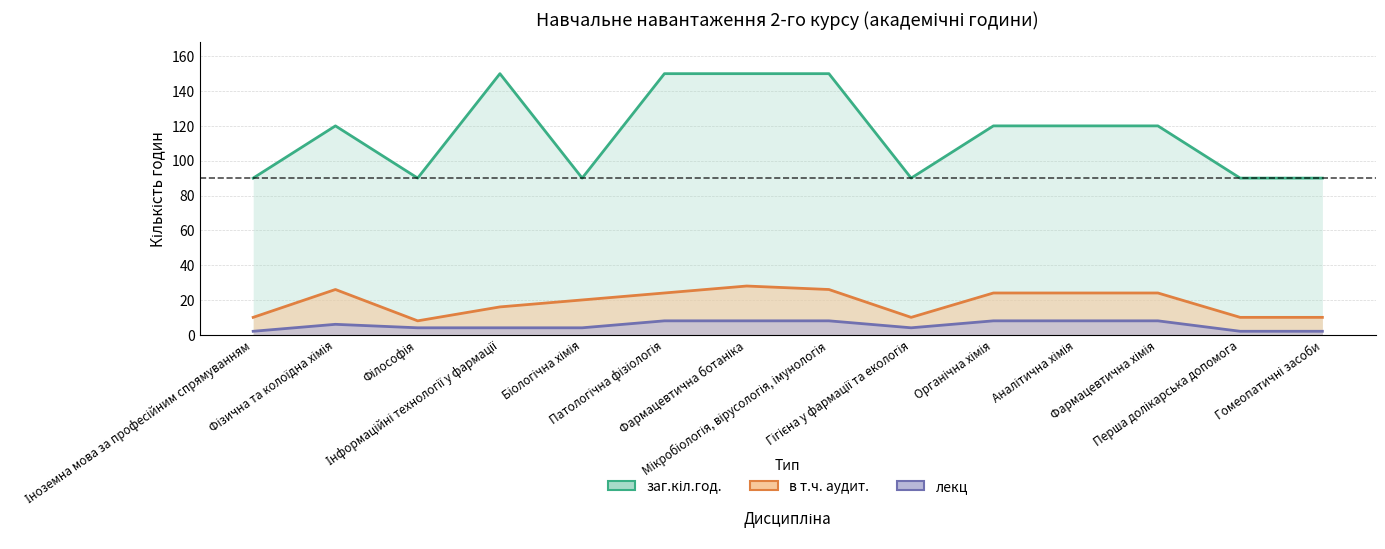

What is the label of the 14th point from the left?

Гомеопатичні засоби